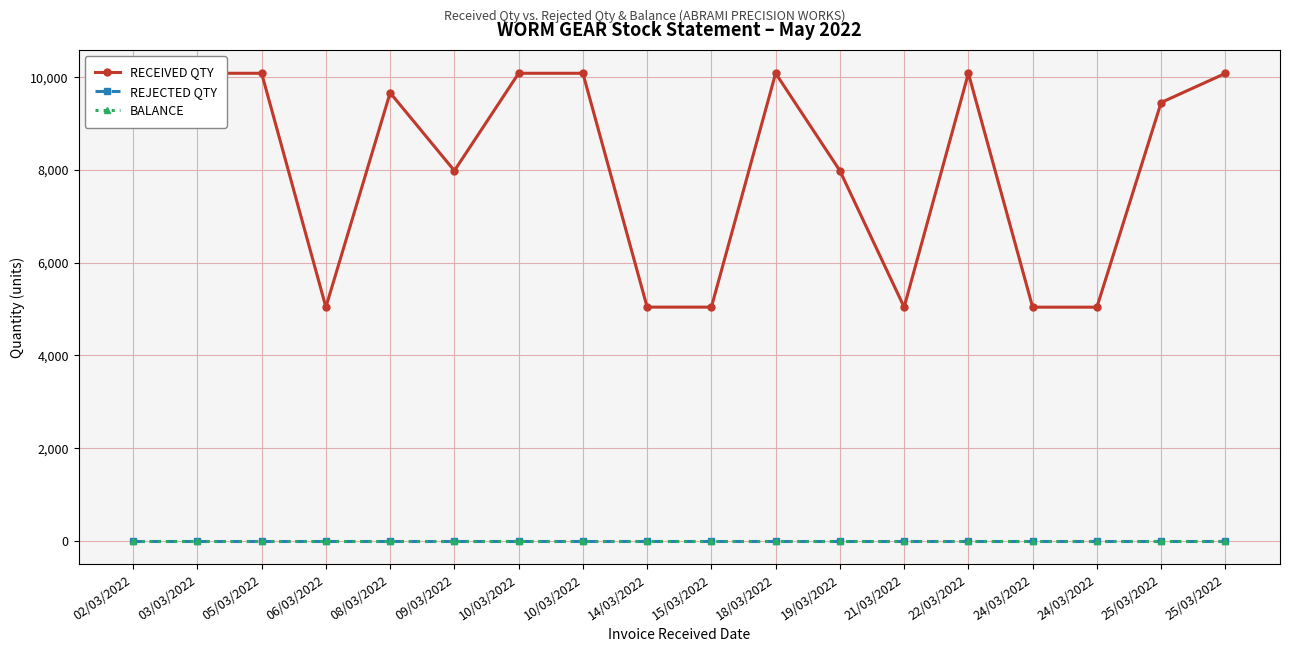

How many lines are shown in the chart?

3